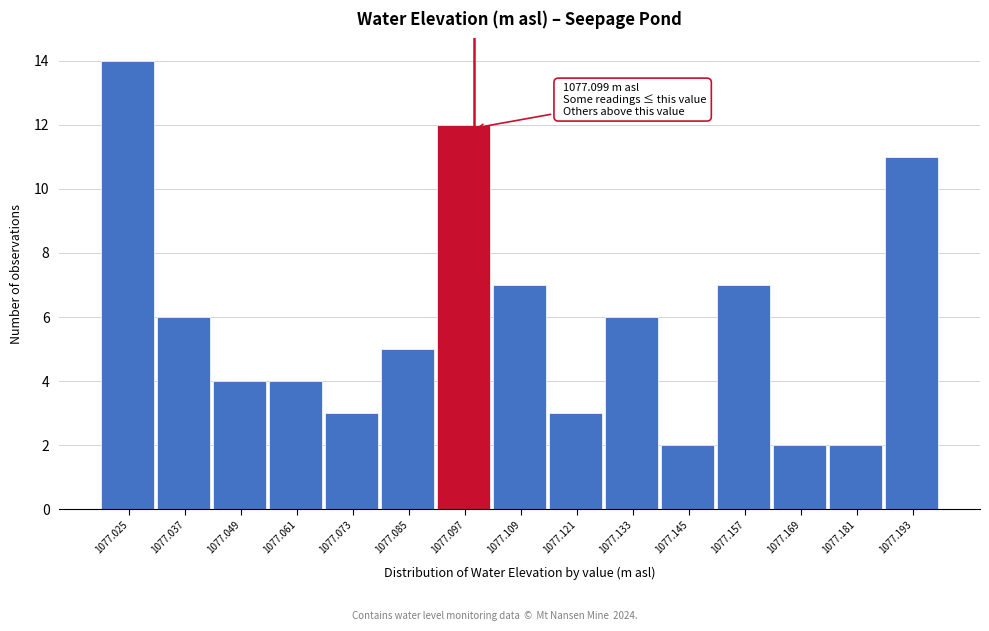

Which range on the x-axis has the tallest bar?

1077.019 to 1077.031